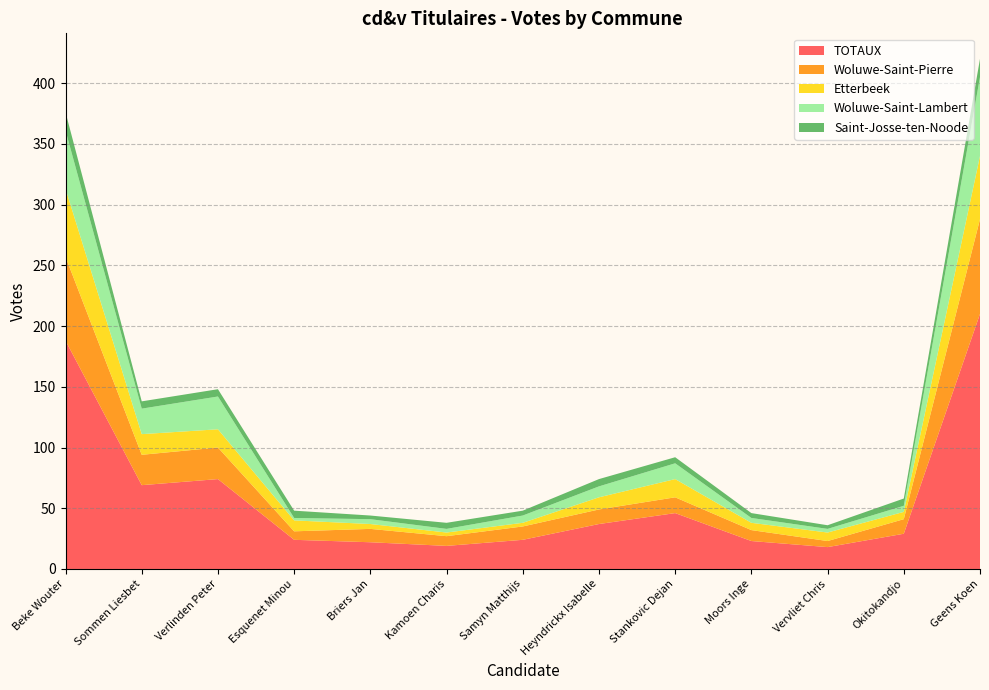

Reading left to right, what are all the values shown in this chart?

Etterbeek: 56	17	15	9	4	3	3	10	15	6	7	6	52
Saint-Josse-ten-Noode: 15	6	6	6	3	5	4	6	5	4	3	6	15
Woluwe-Saint-Lambert: 48	21	27	2	4	3	6	9	13	4	3	5	65
Woluwe-Saint-Pierre: 69	25	26	7	11	8	11	12	13	9	5	12	78
TOTAUX: 188	69	74	24	22	19	24	37	46	23	18	29	210